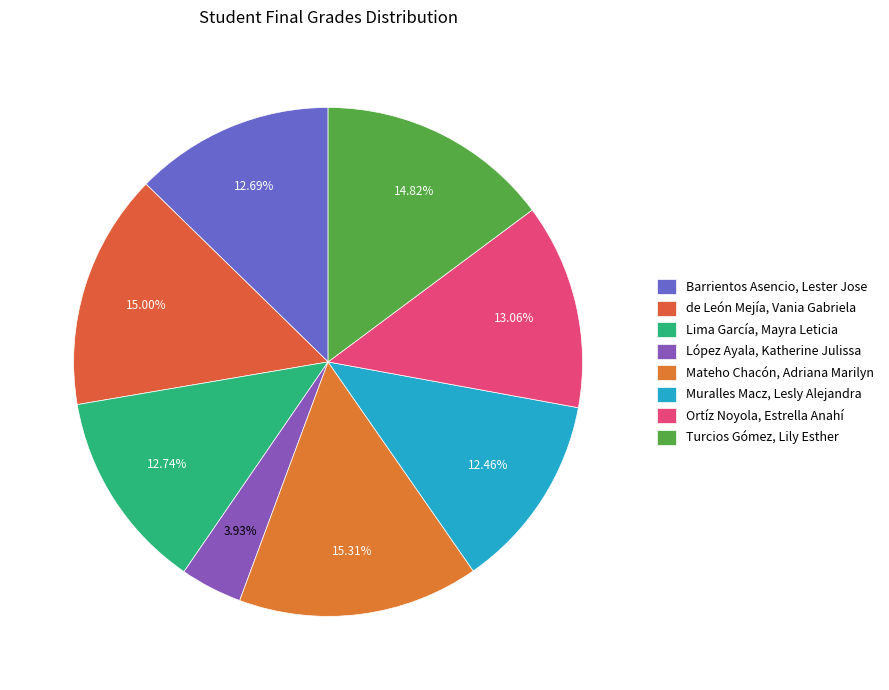

True or false: Barrientos Asencio, Lester Jose accounts for 13% of the total.

True